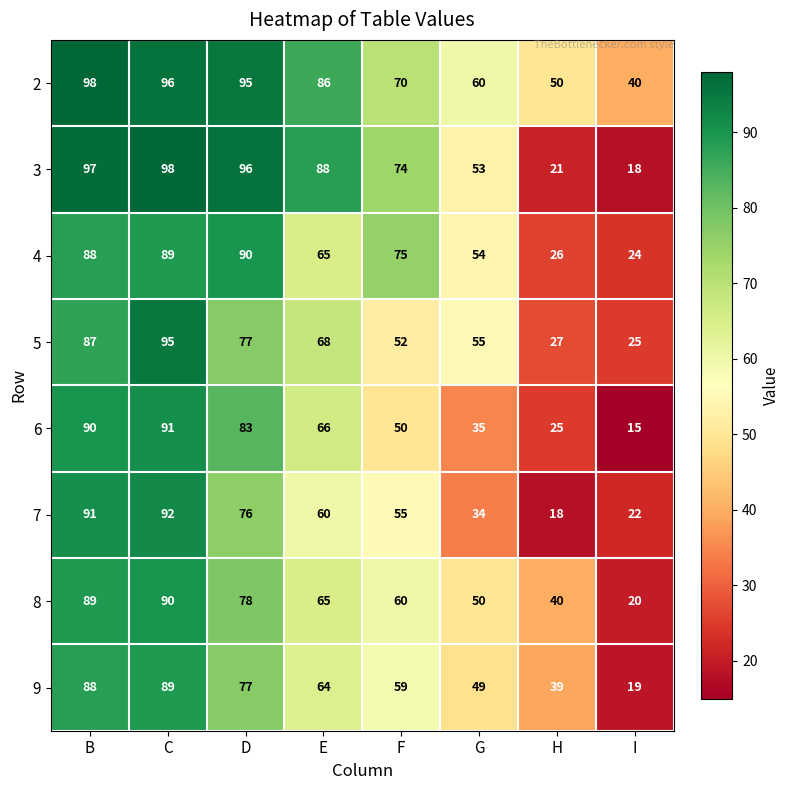

What is the minimum value shown in the chart?

15